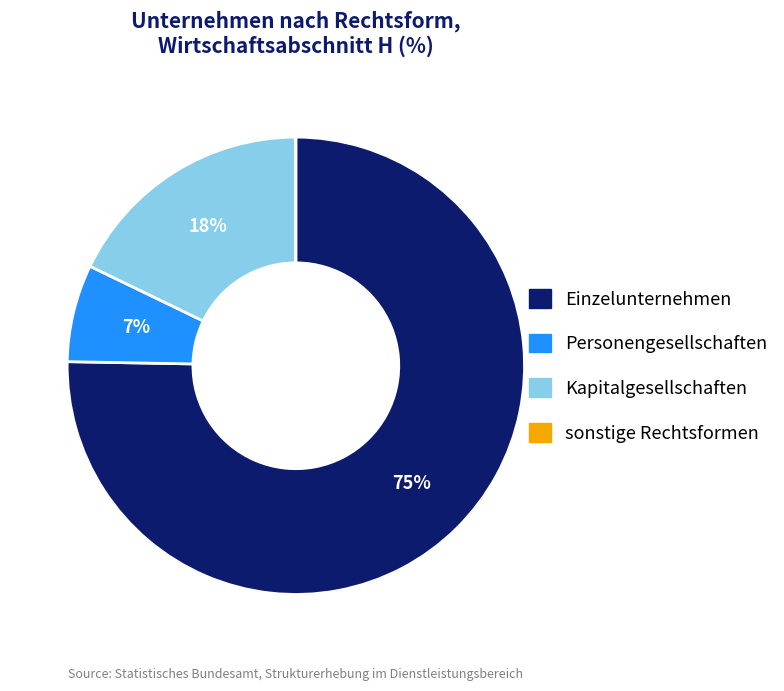

To the nearest percent, what is the difference between the Personengesellschaften and Einzelunternehmen slice percentages?

68%